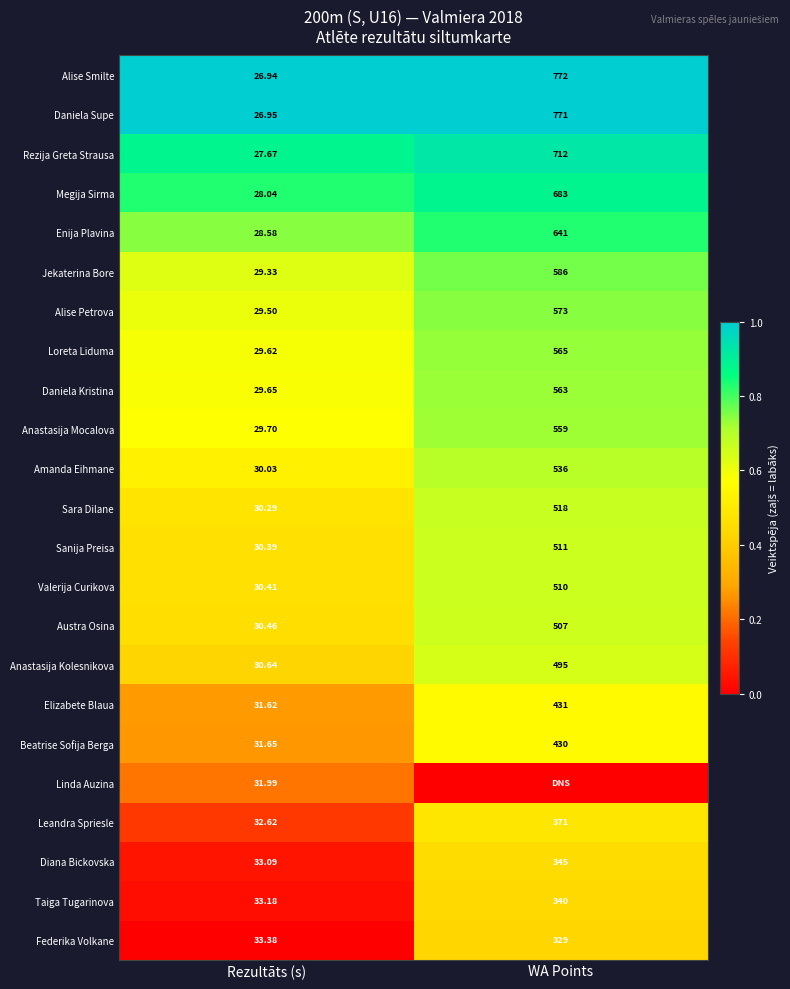

List the labels in order of Leandra Spriesle value, smallest first.

Rezultāts (s), WA Points